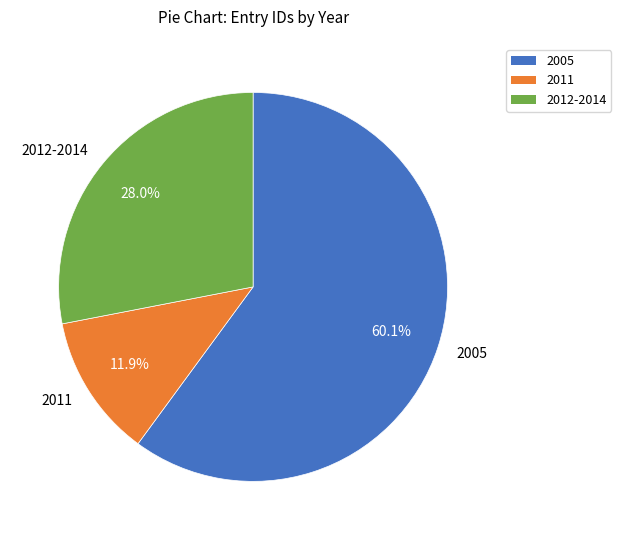

Rank the categories by value from lowest to highest.

2011, 2012-2014, 2005